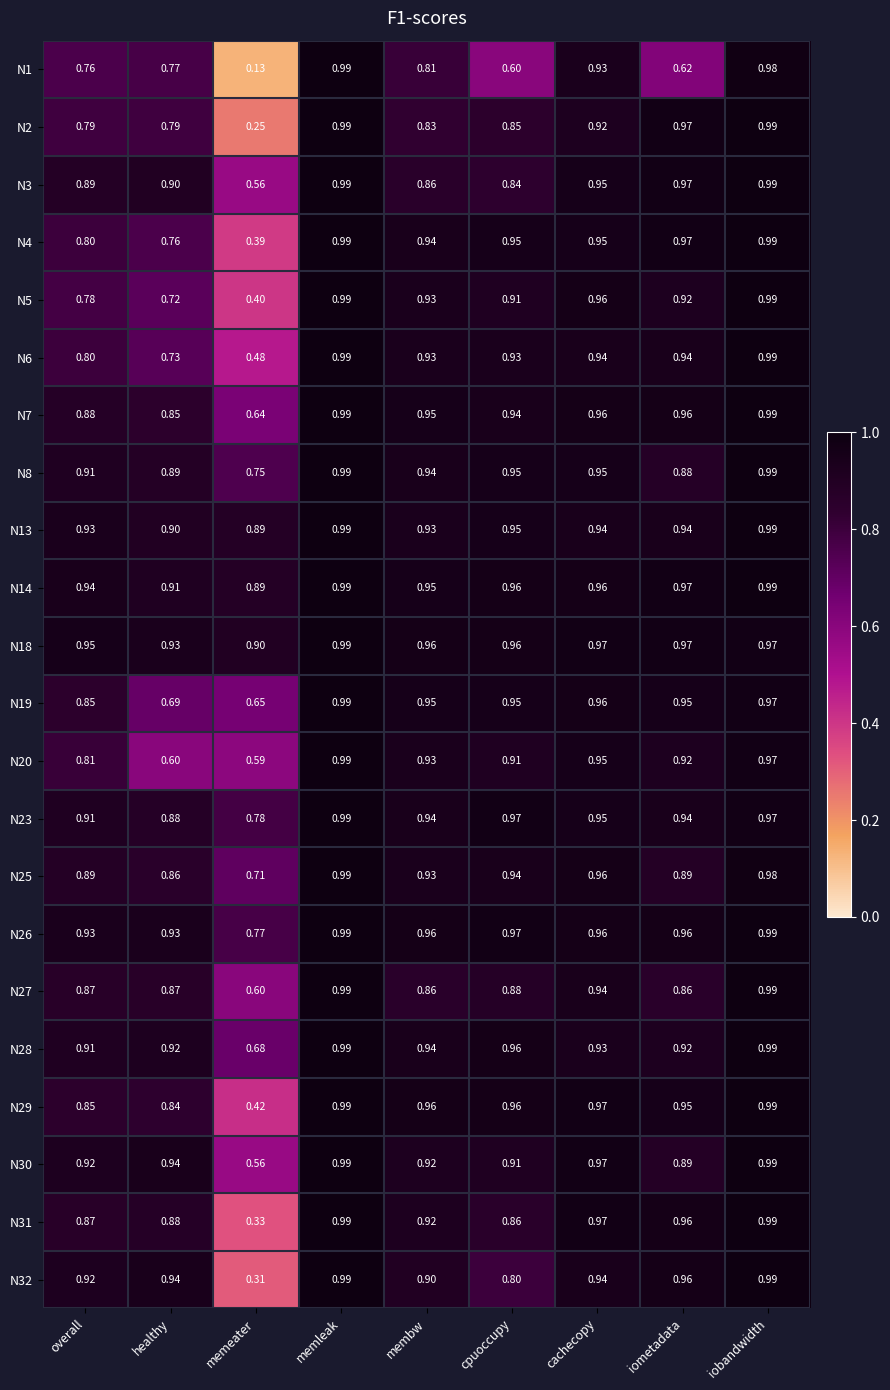

At which category does the chart reach its minimum across all series?

memeater